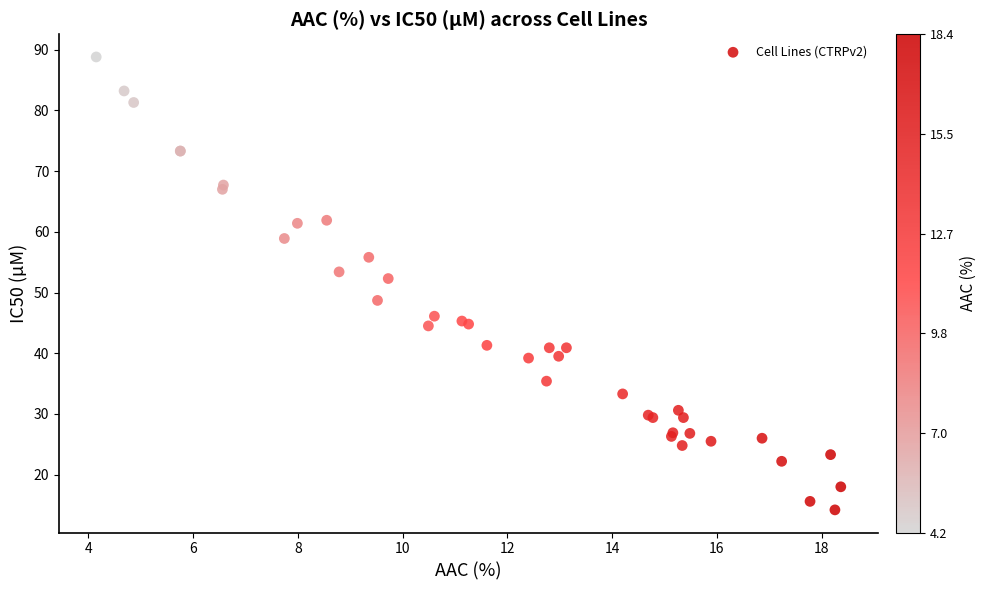

What Y value in the scatter plot is closest to 51?

52.3